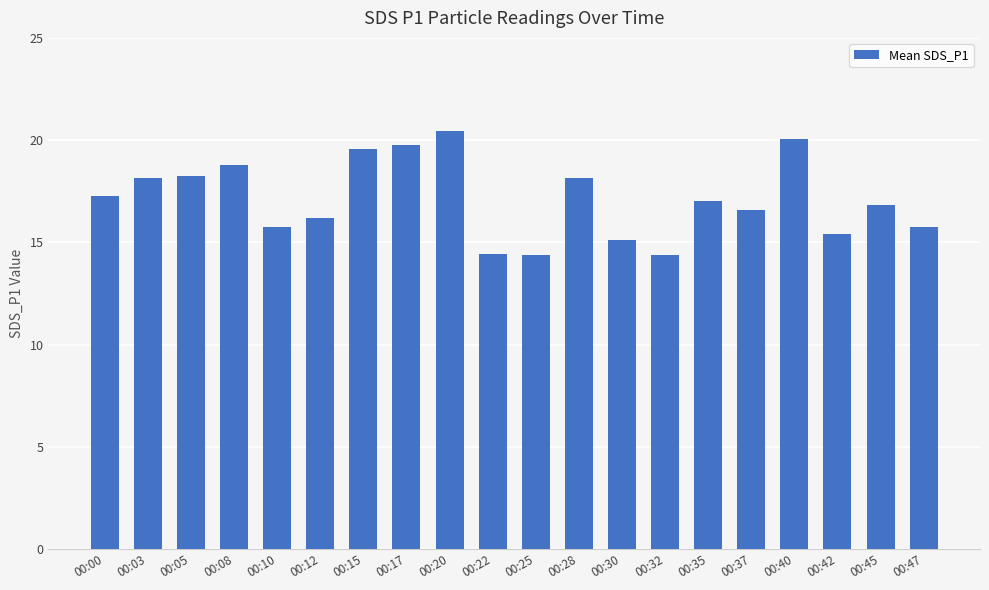

At which category does the chart reach its peak across all series?

00:20